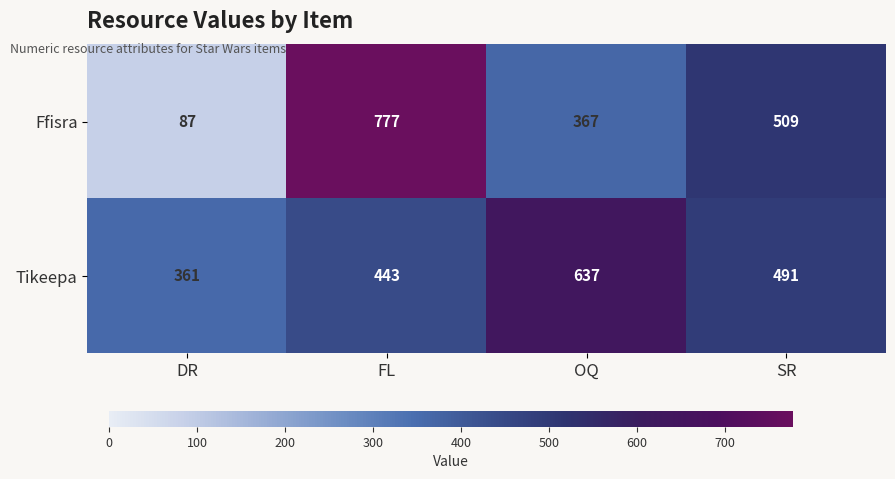

What is the smallest value displayed?

87